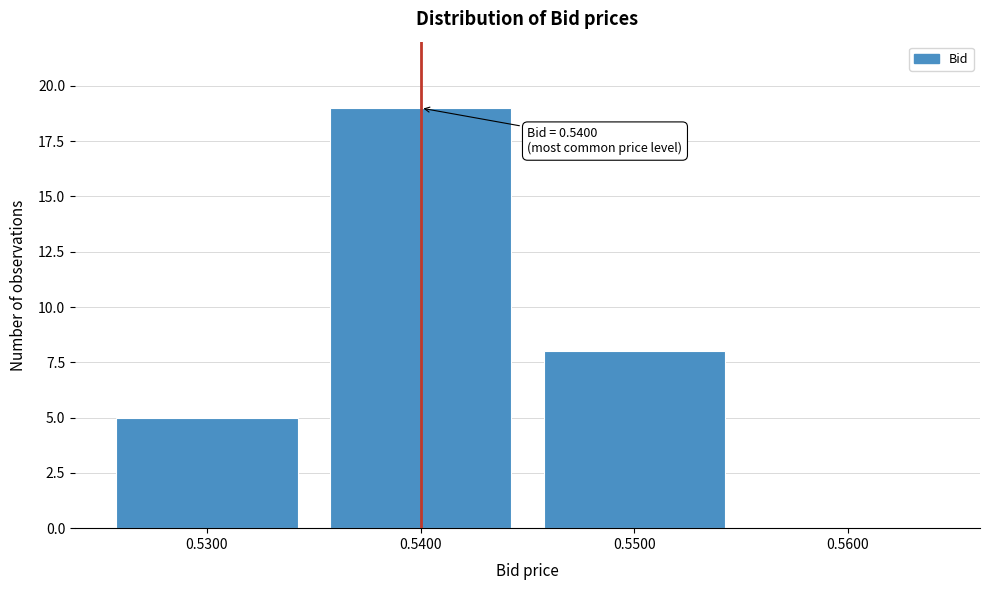

Reading left to right, extract all data points from this chart.

0.5300=5	0.5400=19	0.5500=8	0.5600=0